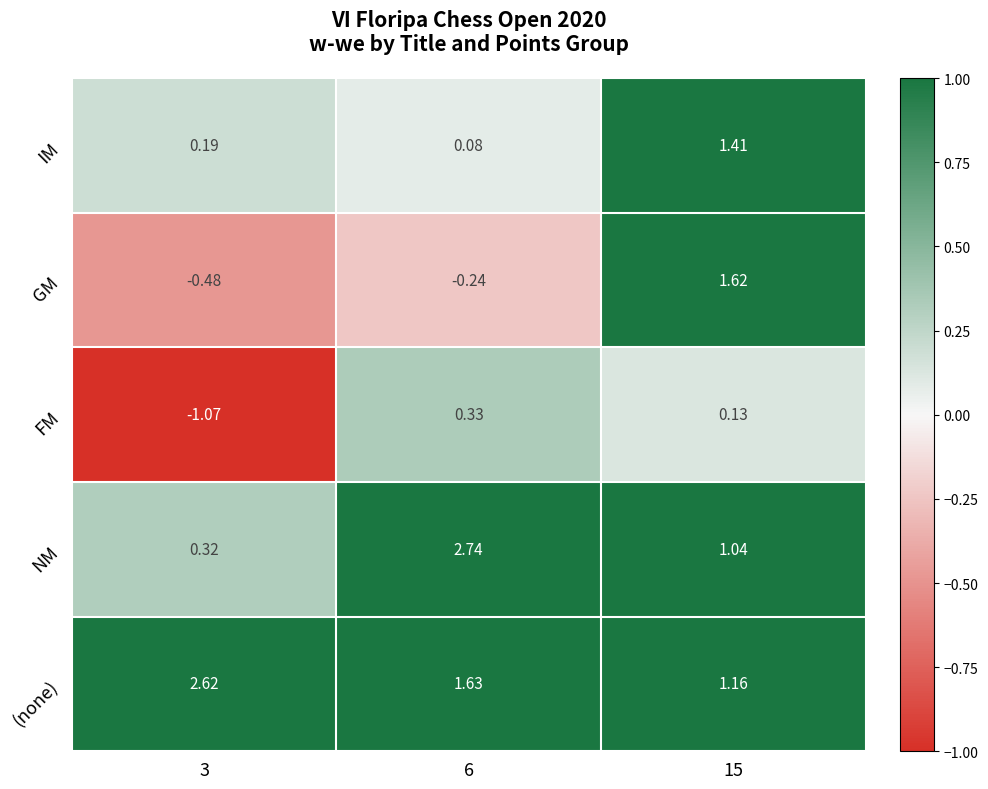

What is the total value across all series at 6?

4.5